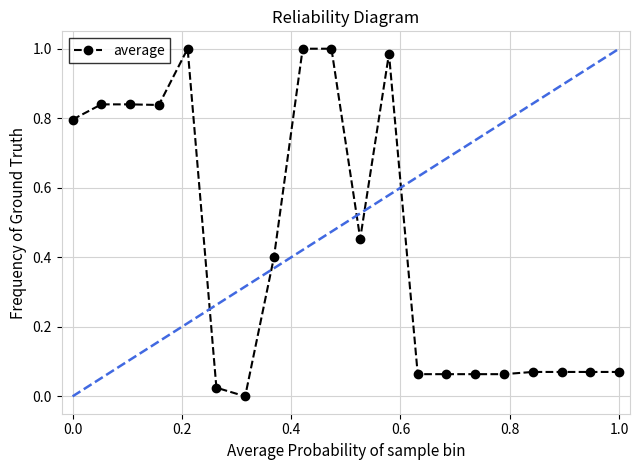

What is the average value?

0.4